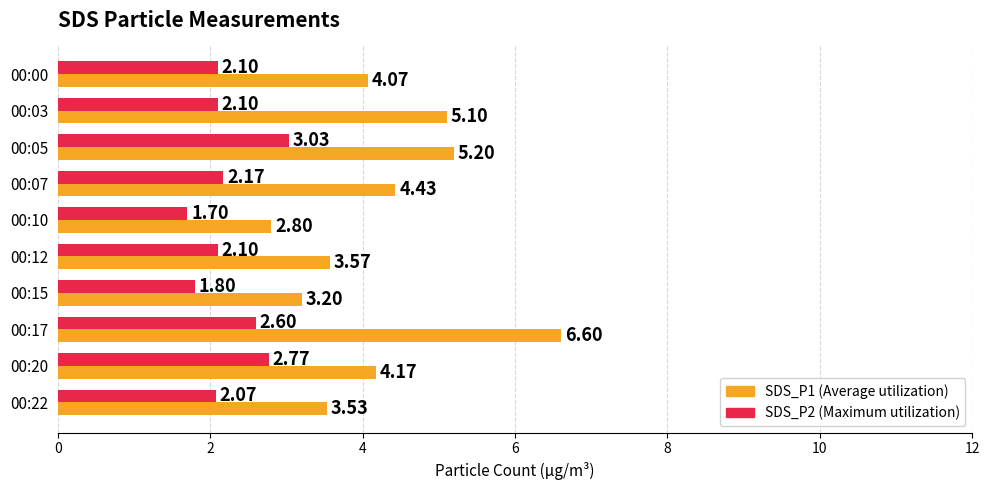

What is the spread (max minus min) of values at 00:12?

1.5